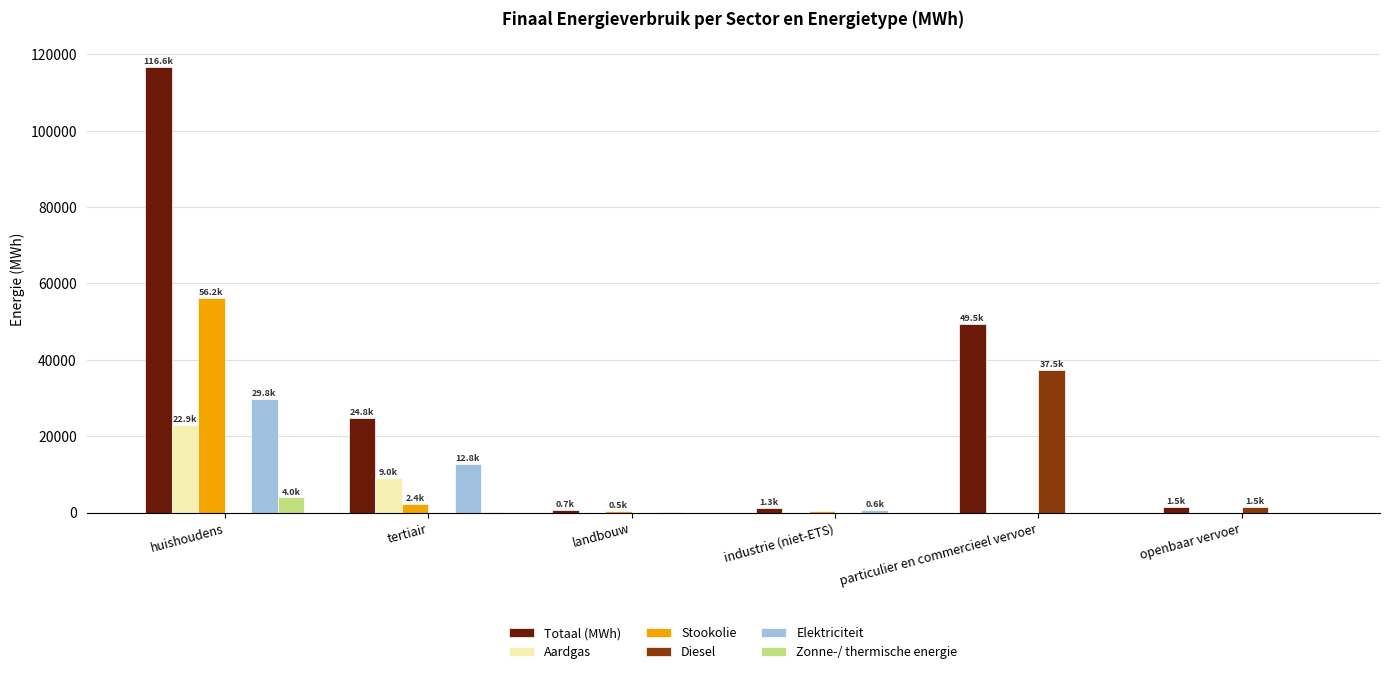

What is the greatest value displayed?

116598.3